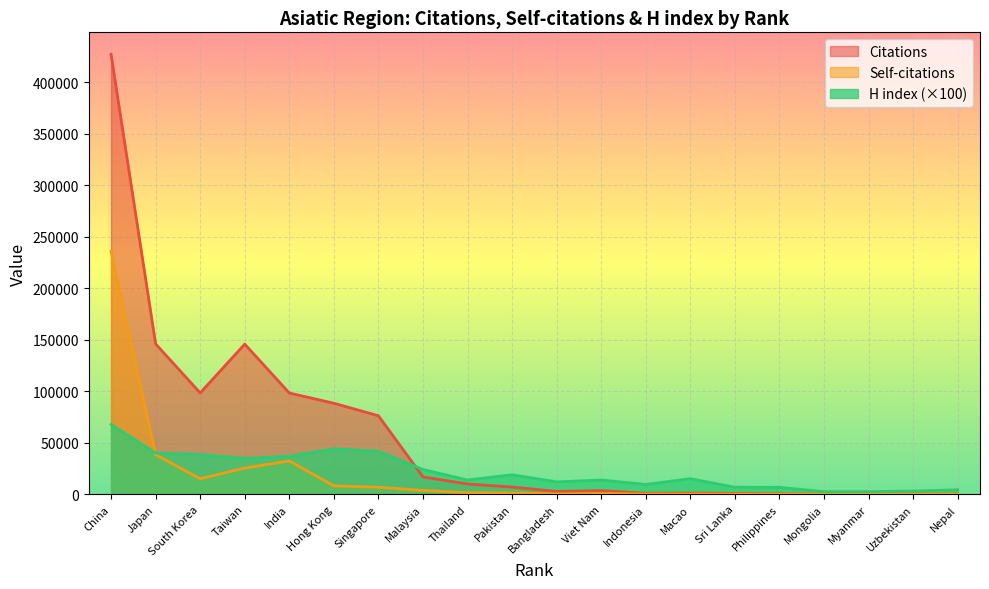

Which series has the largest total across all categories?

Citations